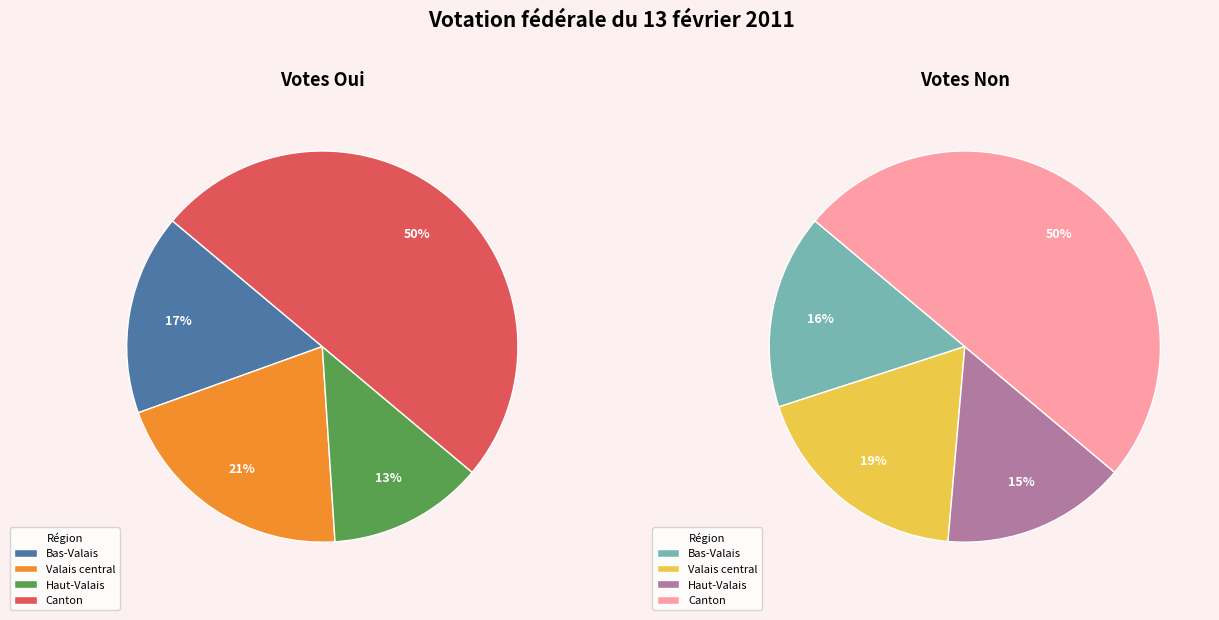

Which category has the smallest portion of the pie?

Haut-Valais